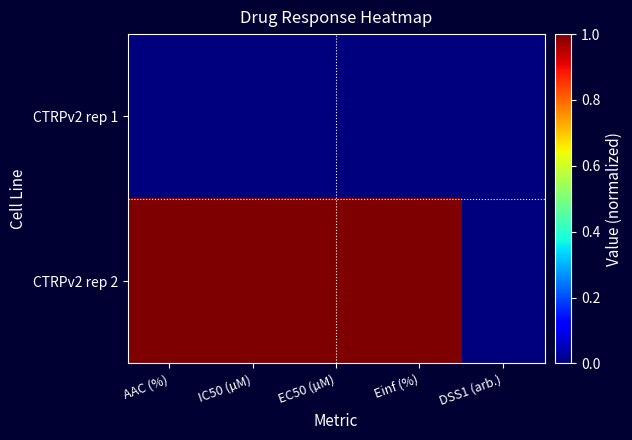

At IC50 (µM), list the series in order from smallest to largest.

CTRPv2 rep 1, CTRPv2 rep 2